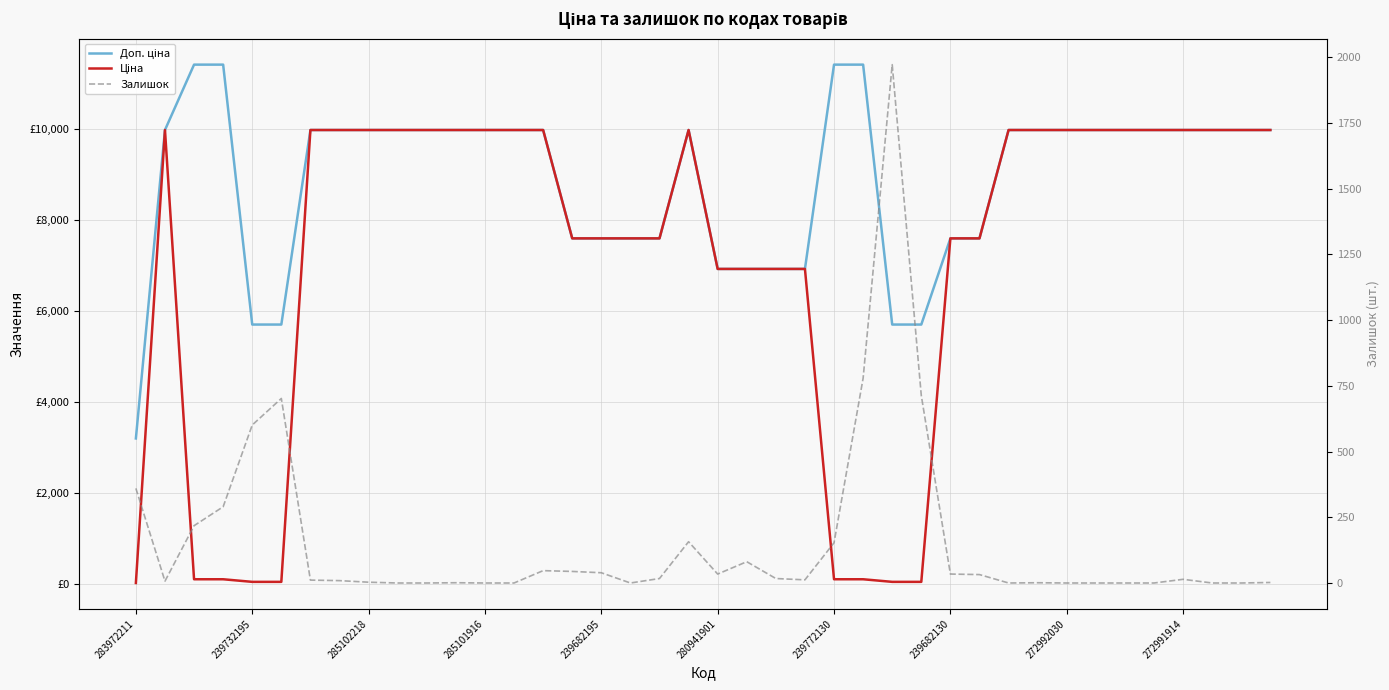

List the series in order of their peak value, highest first.

Доп. ціна, Ціна, Залишок